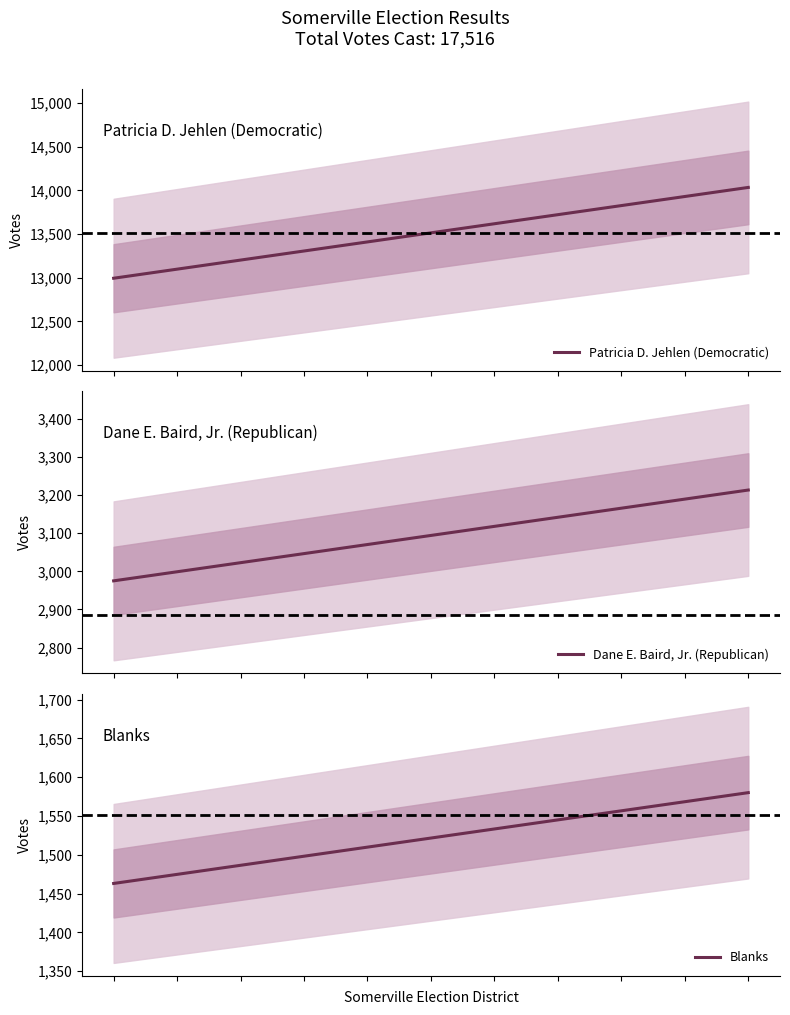

What is the spread (max minus min) of values at 2?

11715.5